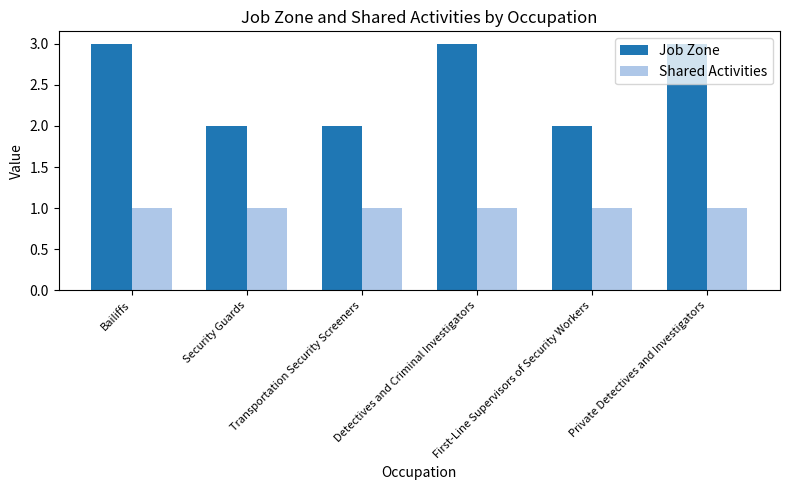

Rank the series at First-Line Supervisors of Security Workers from lowest to highest value.

Shared Activities, Job Zone